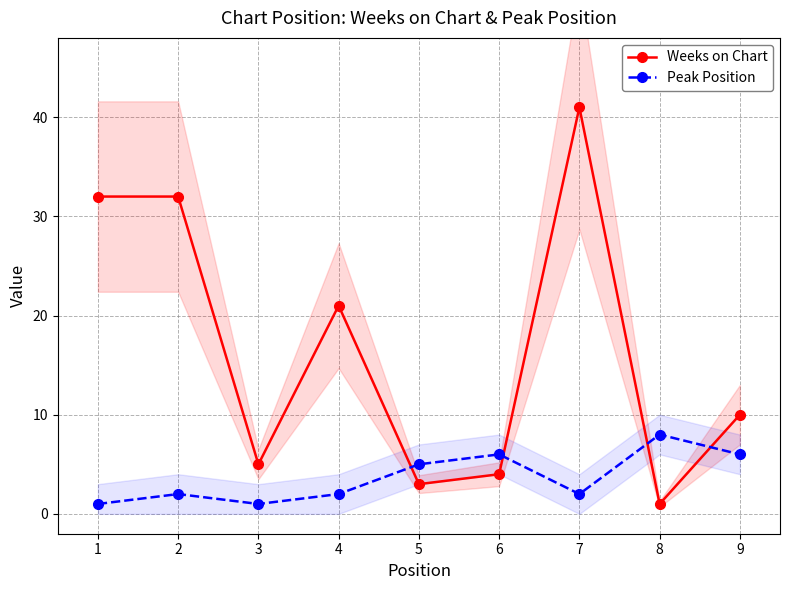

What is the spread (max minus min) of values at 2?

30